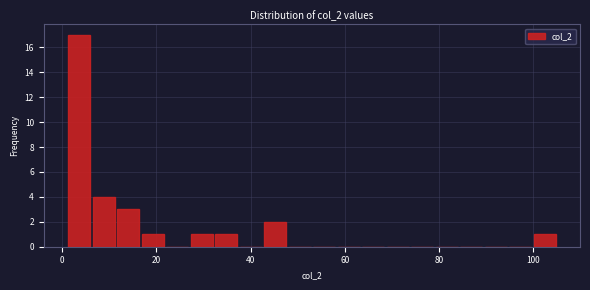

Read against the x-axis, roughly where is the centre of the tallest bar?

4